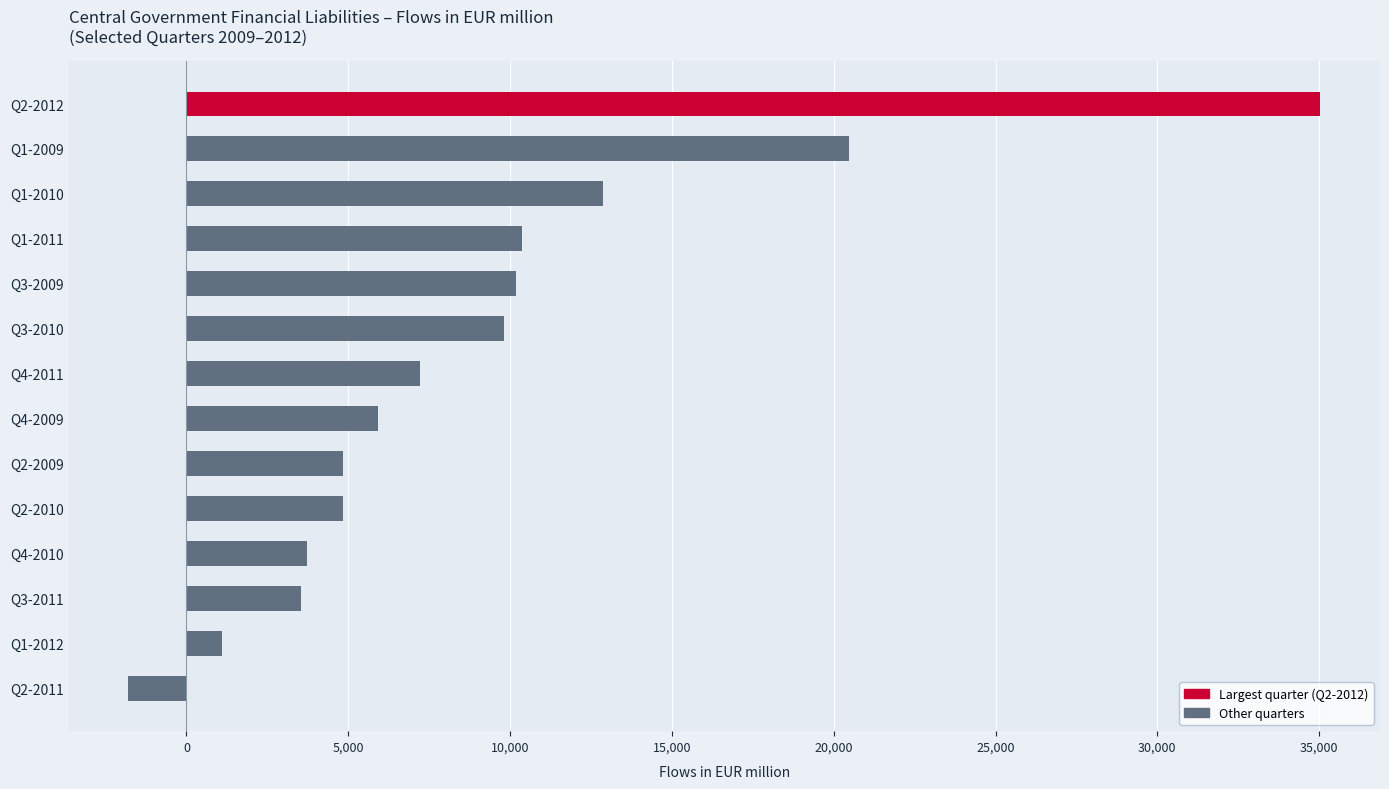

At which category does the chart reach its minimum across all series?

Q2-2011